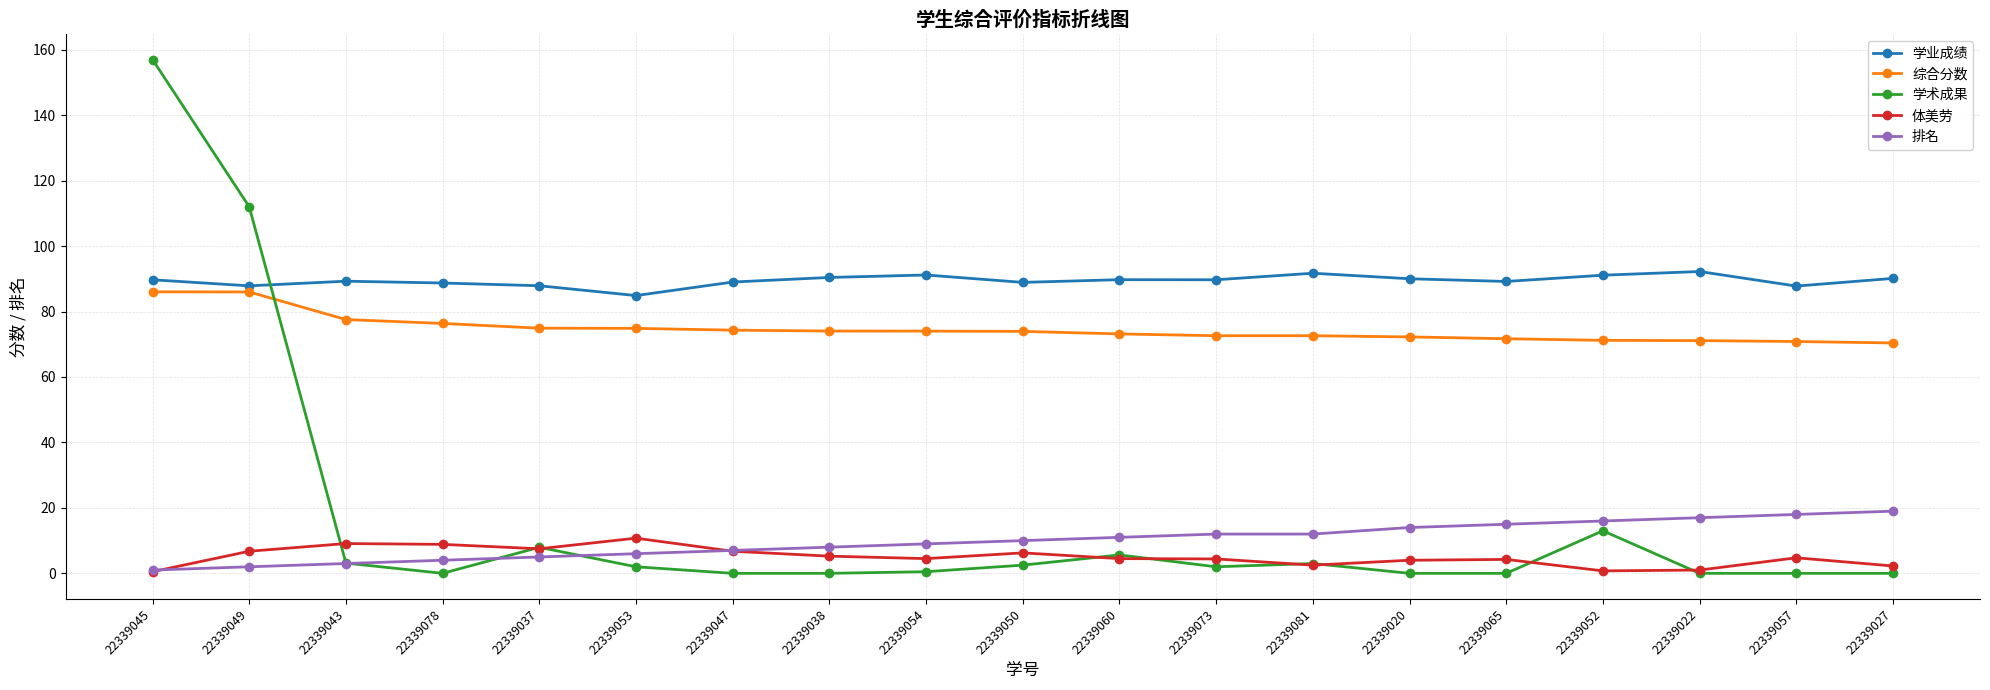

How many values in the 排名 series are below 10?

9